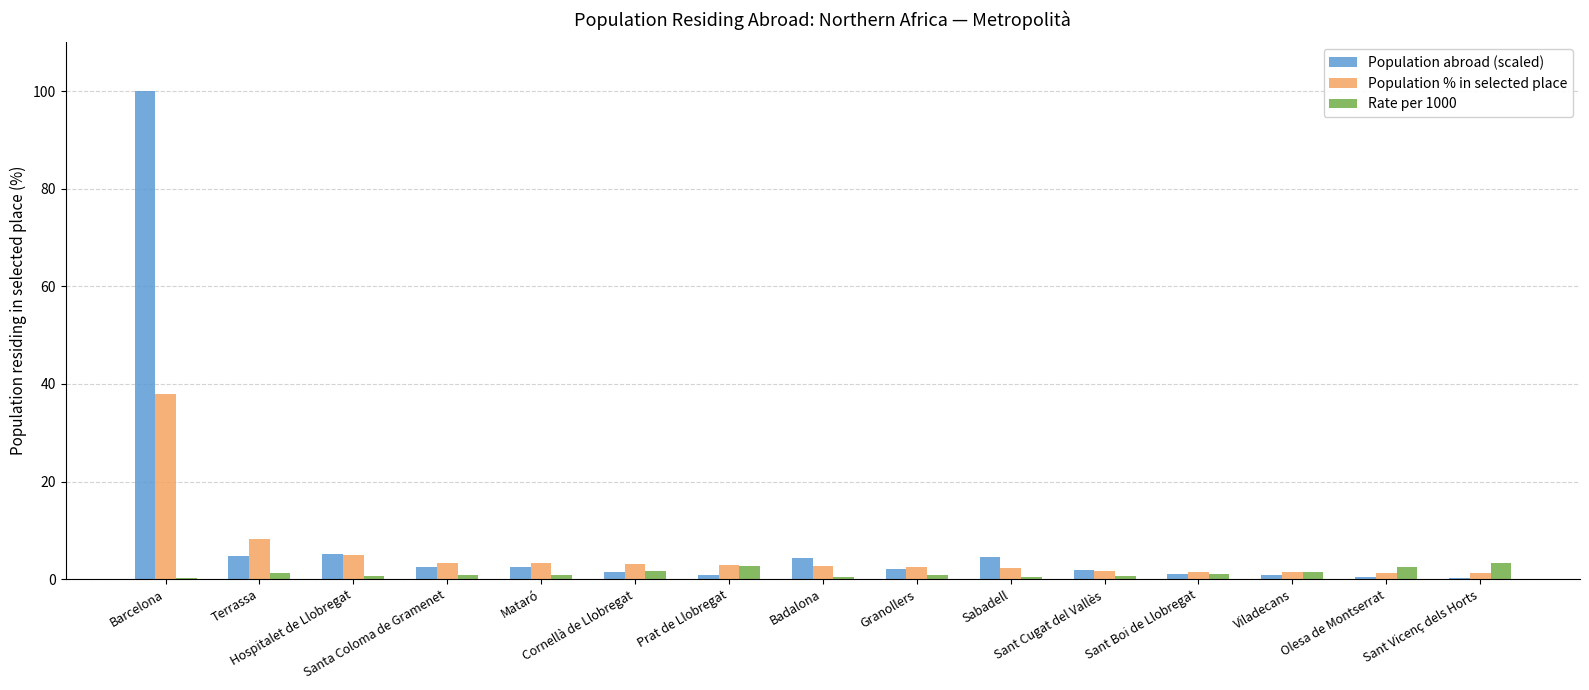

At which label does Population abroad (scaled) reach its peak?

Barcelona